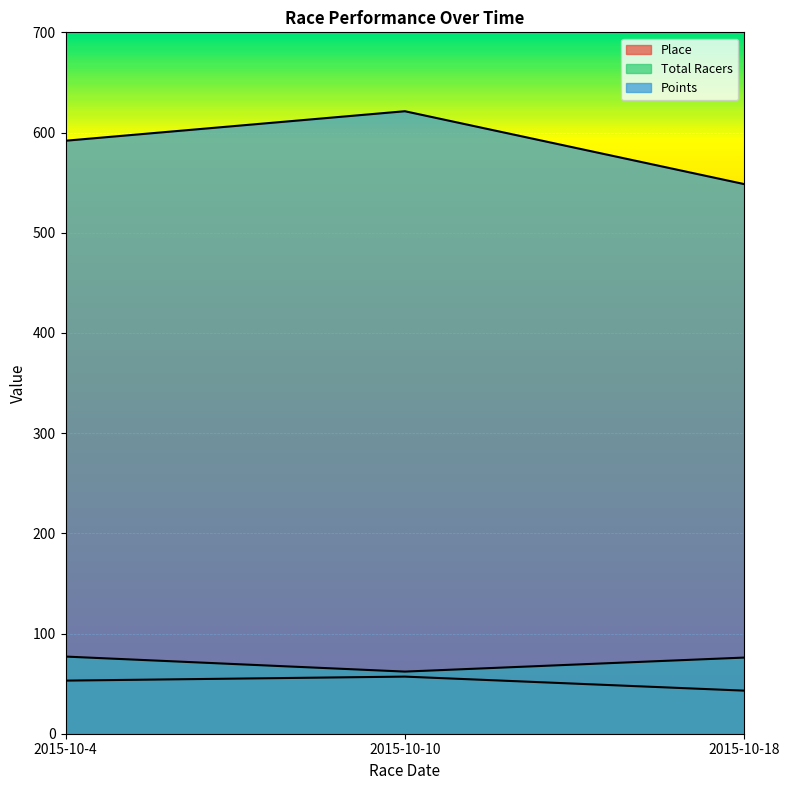

At 2015-10-18, list the series in order from largest to smallest.

Points, Total Racers, Place